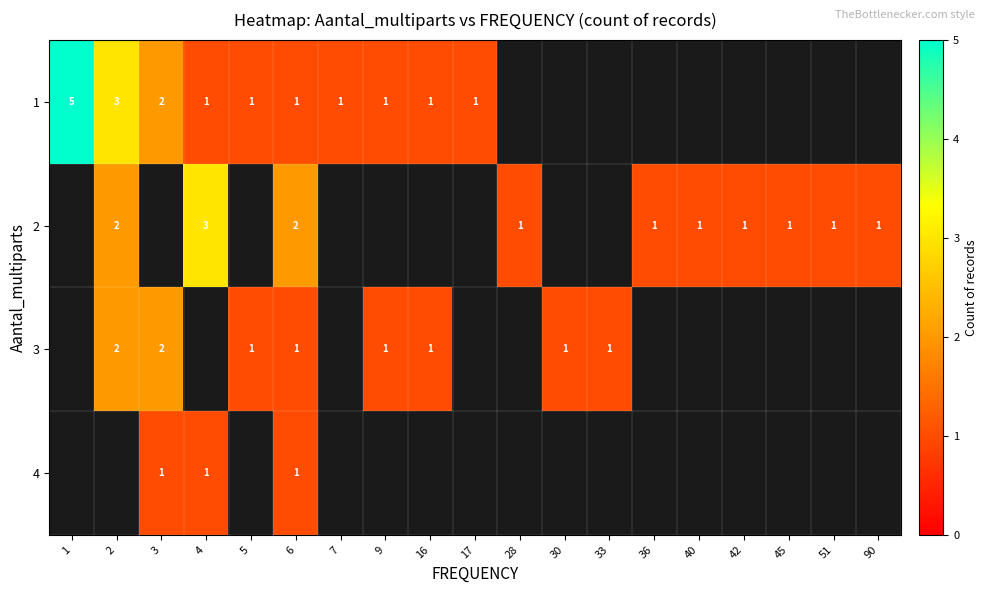

Is it true that 1 equals 0 at 6?

False